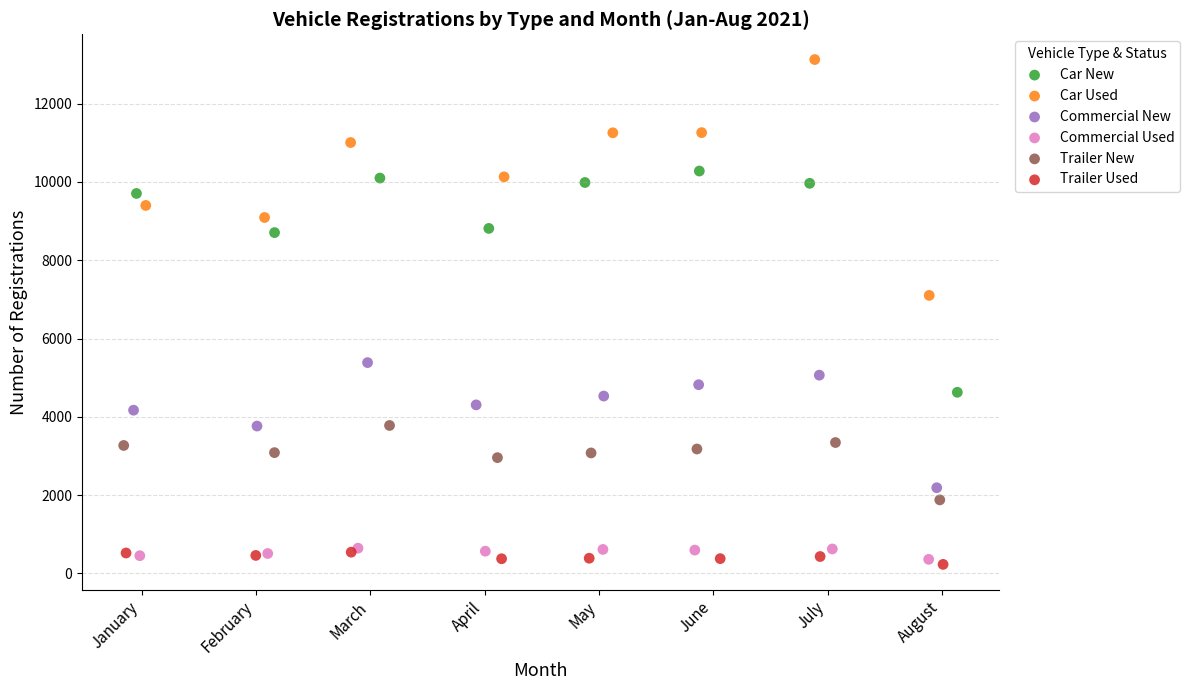

Which series reaches the minimum Y coordinate?

Trailer Used